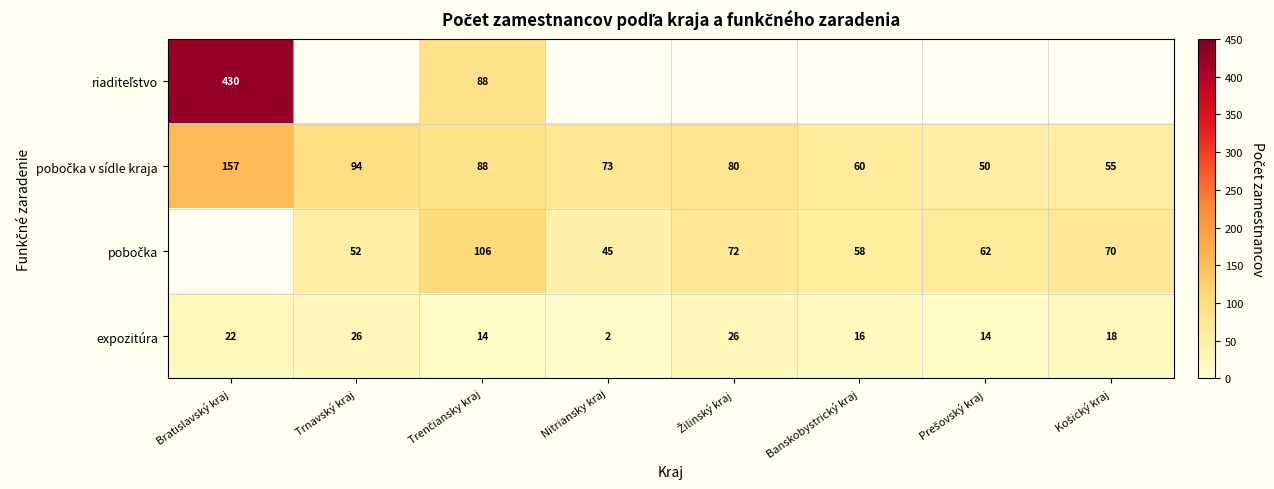

At which category is the sum across all series the highest?

Bratislavský kraj